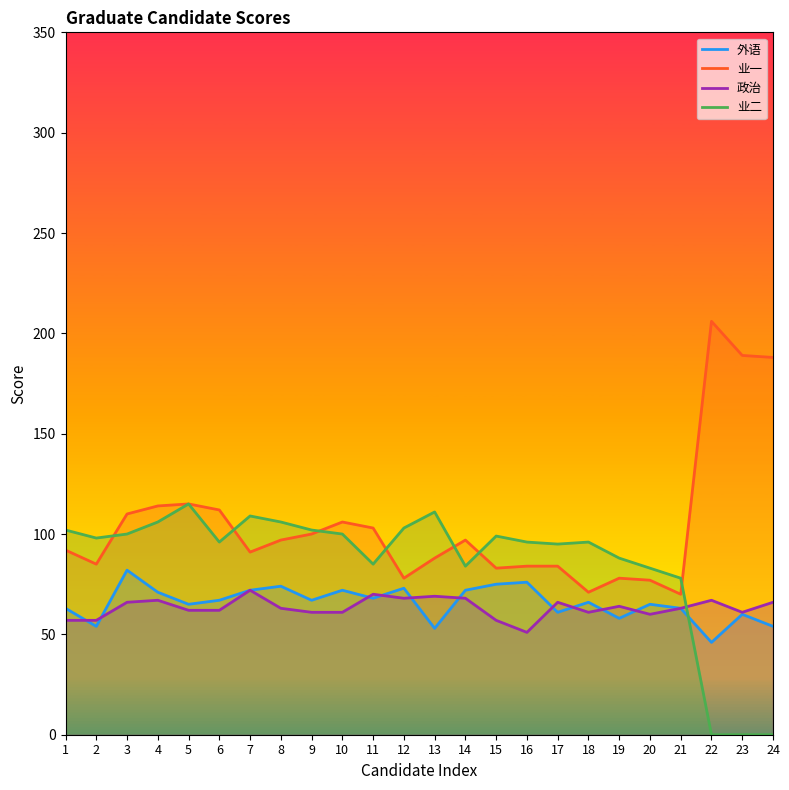

At which category does the chart reach its peak across all series?

22